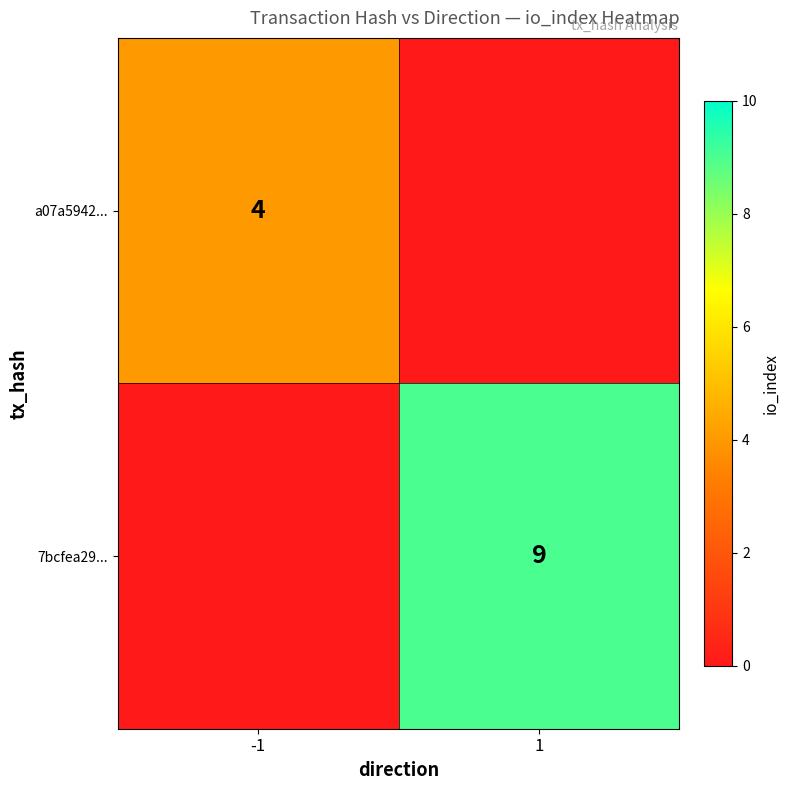

At how many categories does at least one series exceed 7?

1